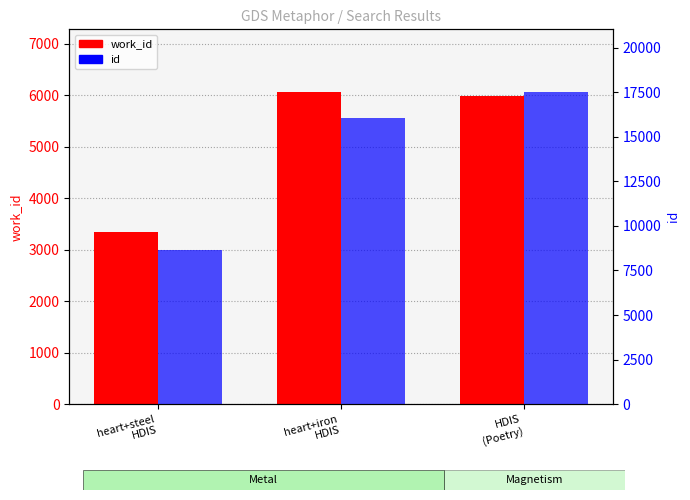

What is the lowest value of the work_id series?

3347